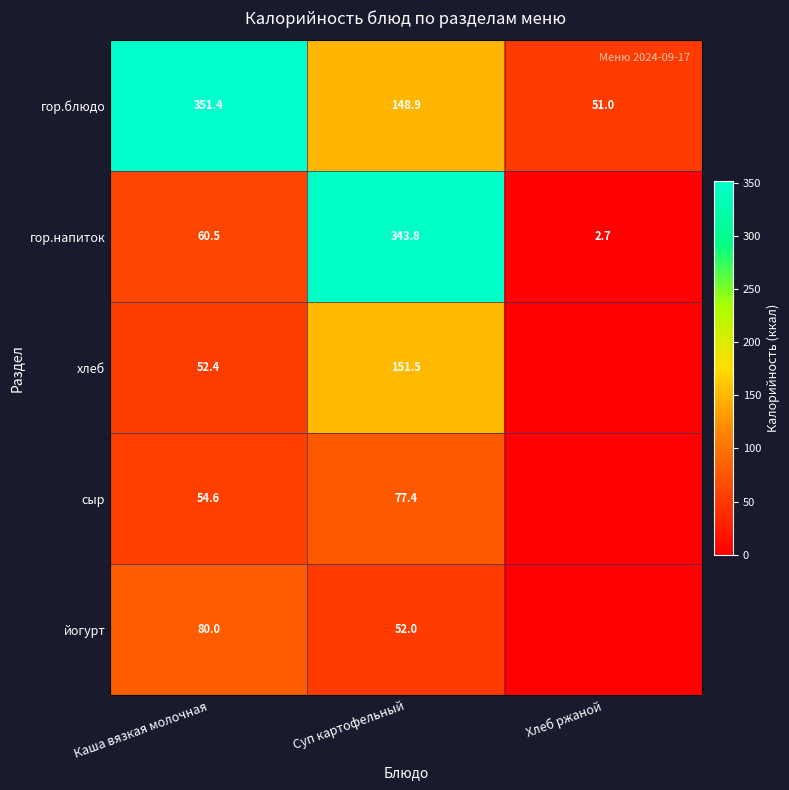

Where is гор.блюдо nearest to the value 201?

Суп картофельный